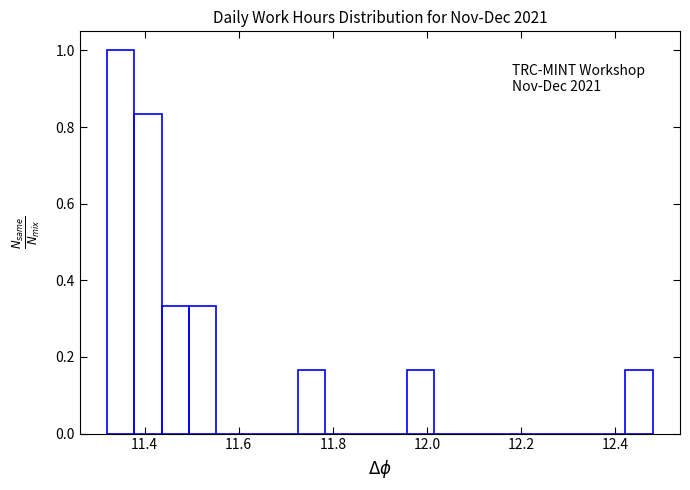

Around what value on the x-axis is the tallest bar? Give the approximate position of its centre, as read against the axis.

11.34